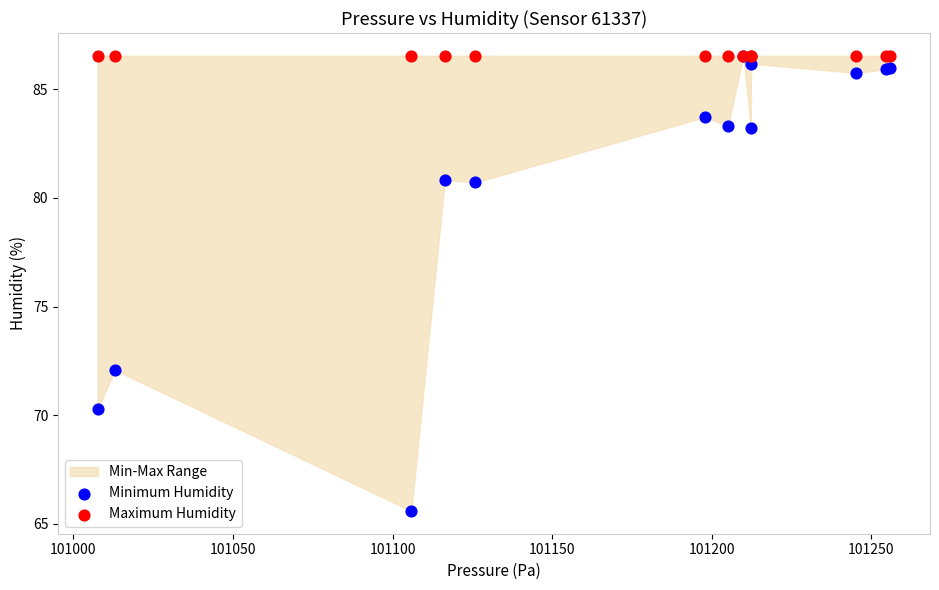

In the Minimum Humidity series, what Y value is closest to 76?

72.1